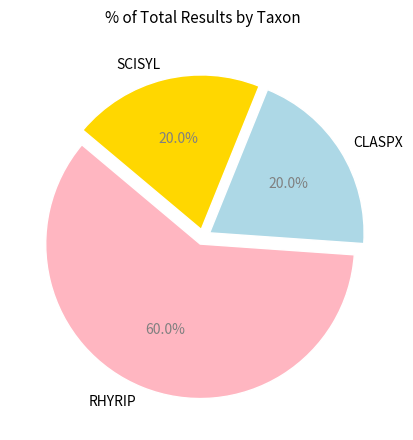

To the nearest percent, what is the difference between the SCISYL and RHYRIP slice percentages?

40%